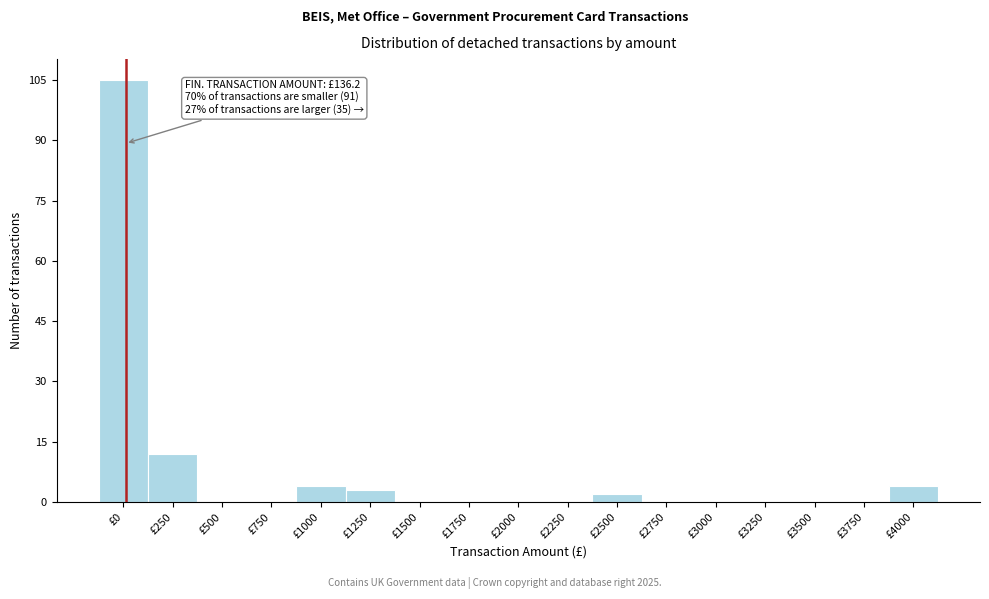

Reading right to left, extract all data points from this chart.

£4000=4	£3750=0	£3500=0	£3250=0	£3000=0	£2750=0	£2500=2	£2250=0	£2000=0	£1750=0	£1500=0	£1250=3	£1000=4	£750=0	£500=0	£250=12	£0=105